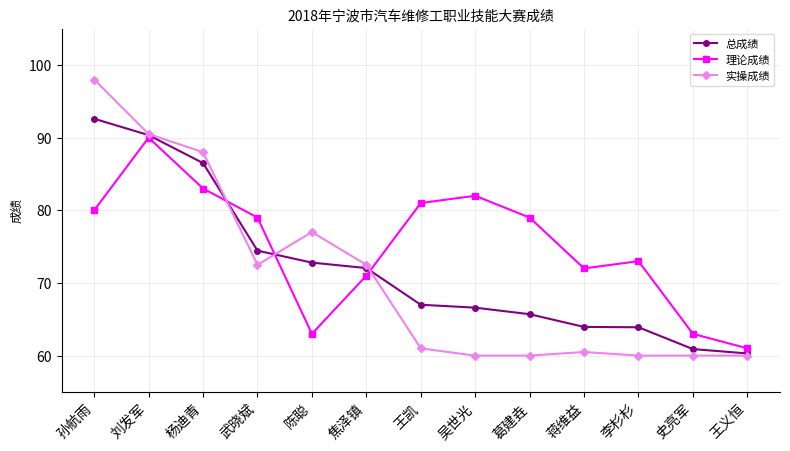

What is the minimum value shown in the chart?

60.0